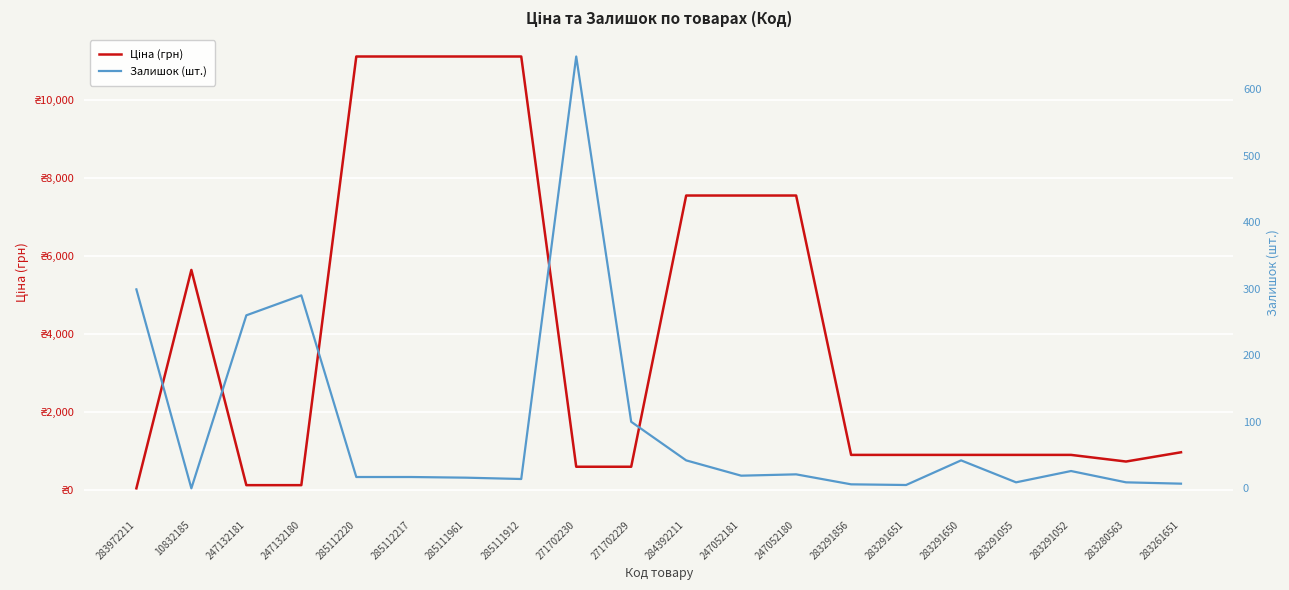

Is the value of Ціна (грн) at 283291651 greater than the value of Залишок (шт.) at 247132181?

Yes